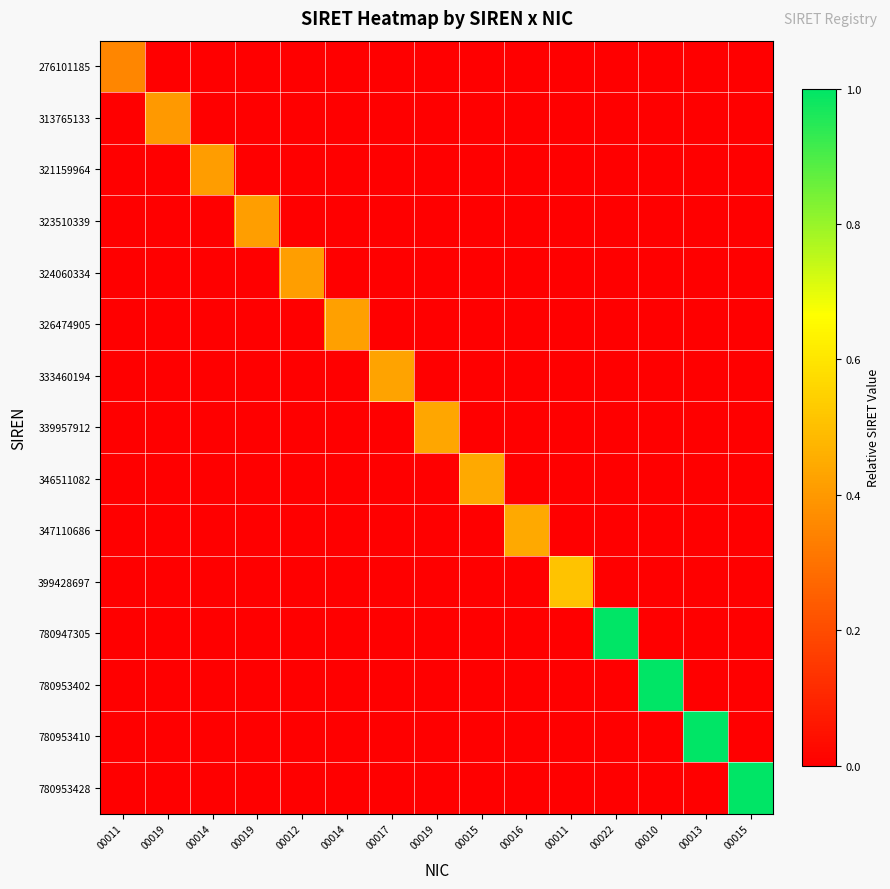

What is the total value across all series at 00015?

0.4